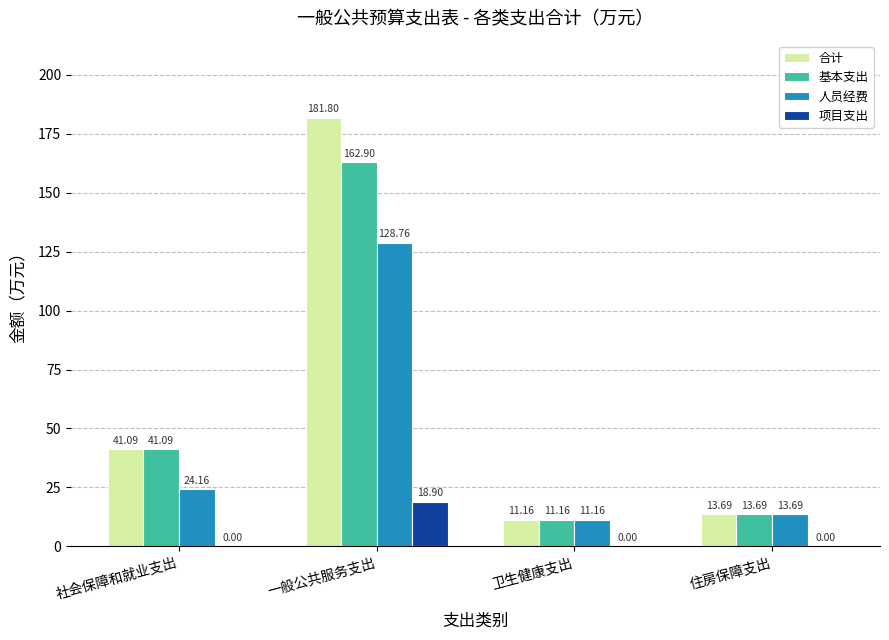

At which label does 人员经费 first exceed 24?

社会保障和就业支出